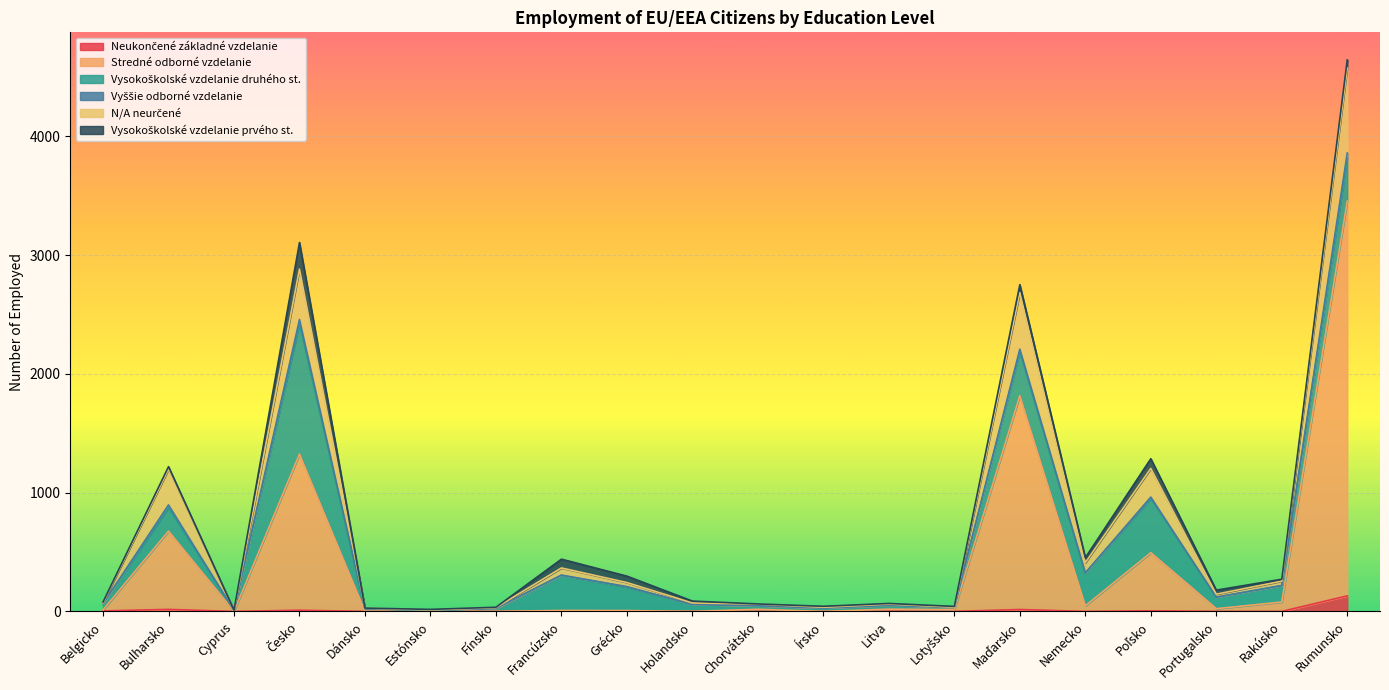

At which category is the sum across all series the highest?

Rumunsko